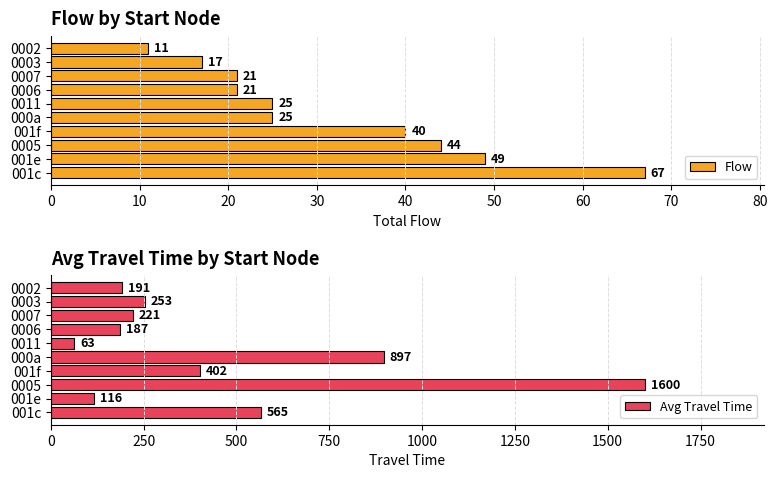

What are all the series names shown in the legend?

Flow, Avg Travel Time